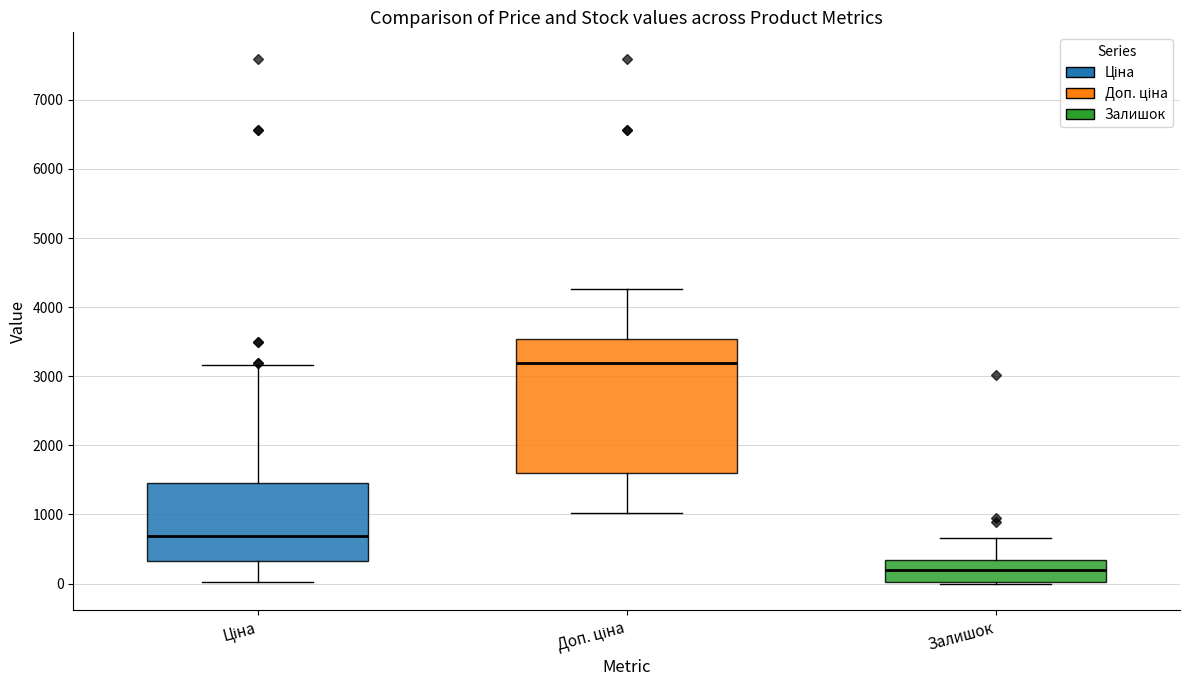

Which box is the tallest, from its lower edge to its upper edge?

Доп. ціна